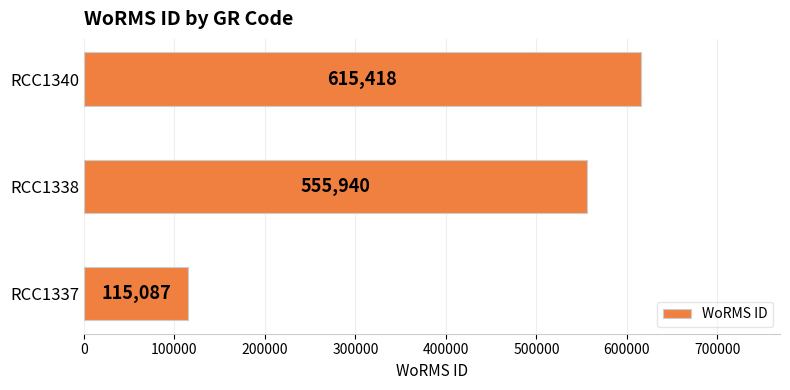

How many data points does each series have?

3